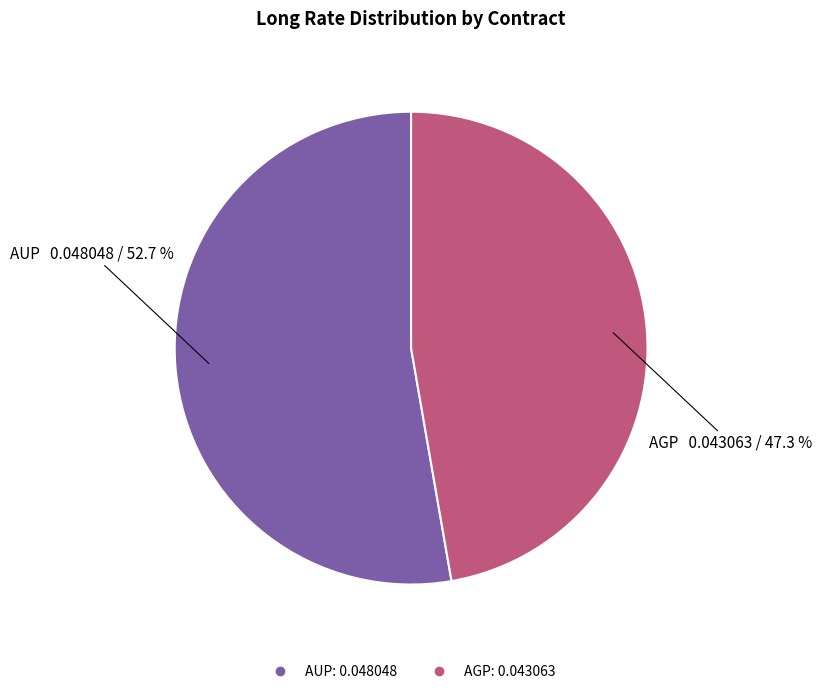

Is AGP the majority of the pie?

No